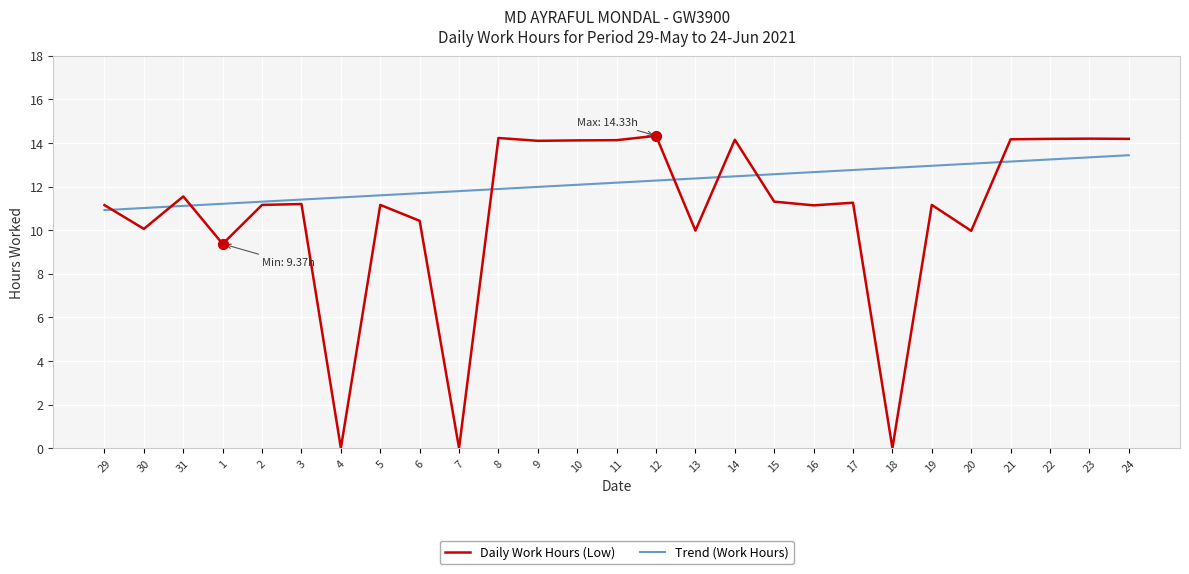

Which series has the widest spread of values?

Daily Work Hours (Low)